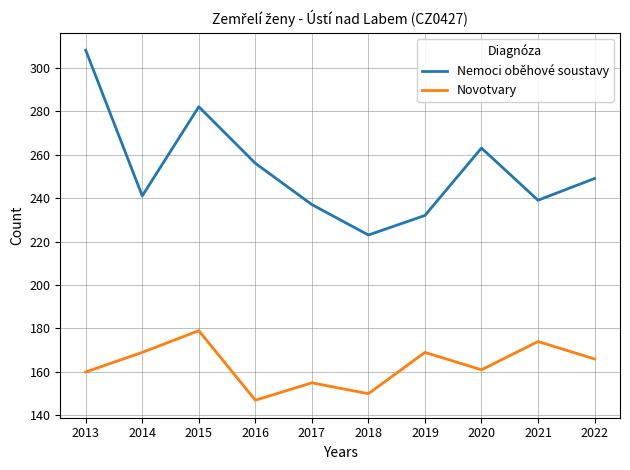

What is the spread (max minus min) of values at 2016?

109